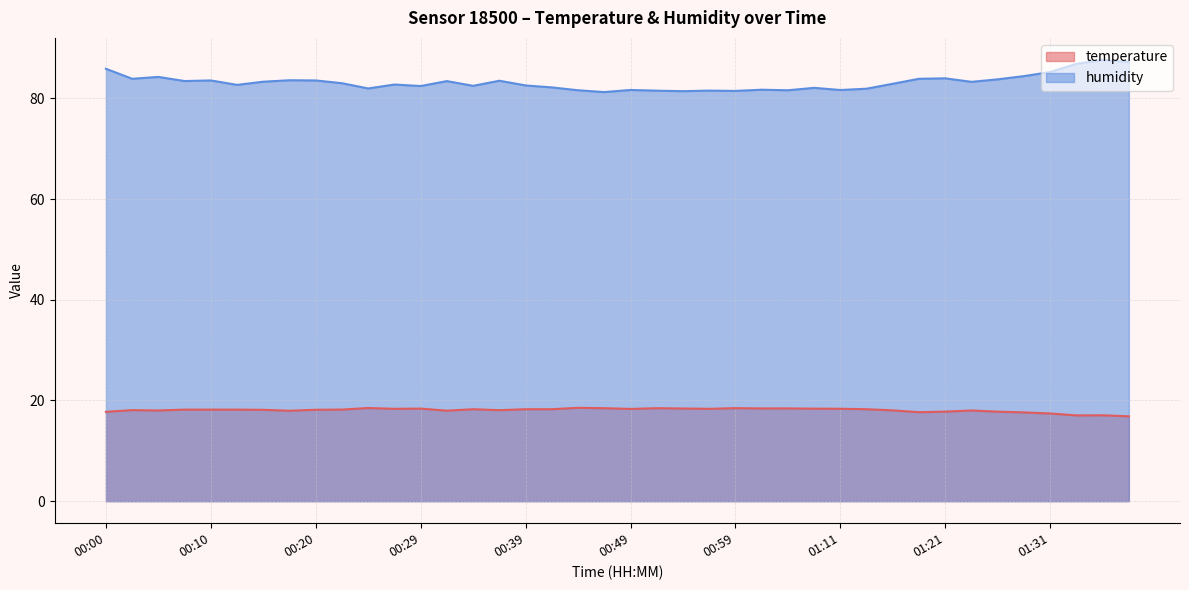

True or false: humidity has more than 0 interior local peaks.

True